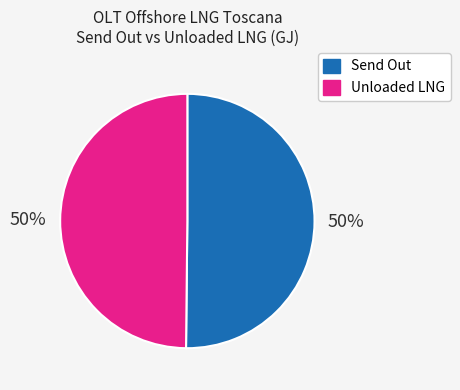

Is it true that Send Out is 50% of the pie?

True